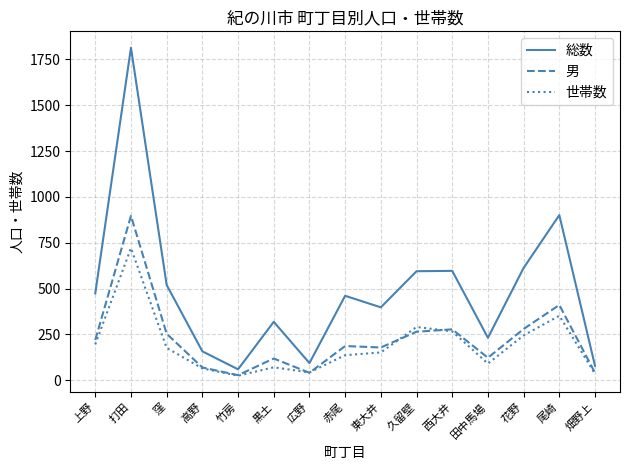

At which category is the sum across all series the highest?

打田